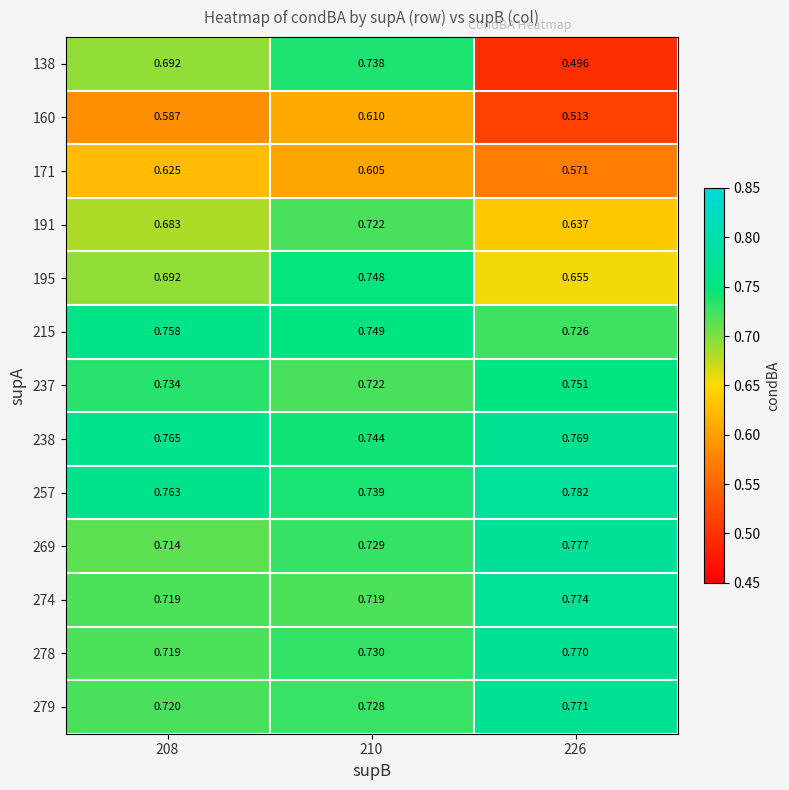

Count the number of data series in this chart.

13